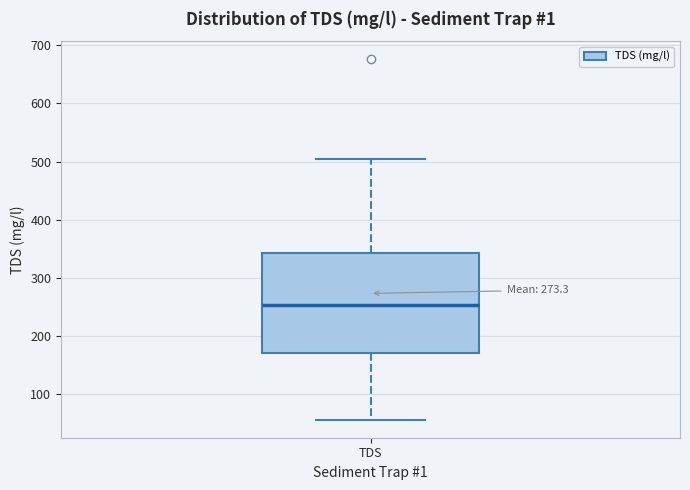

Transcribe this box plot: give where the median line is, the range the box spans, and where the two whiskers end, as read against the y-axis. The values are not printed on the chart, so give them approximately, as read against the axis.

median 250, box 170 to 340, whiskers 60 to 510